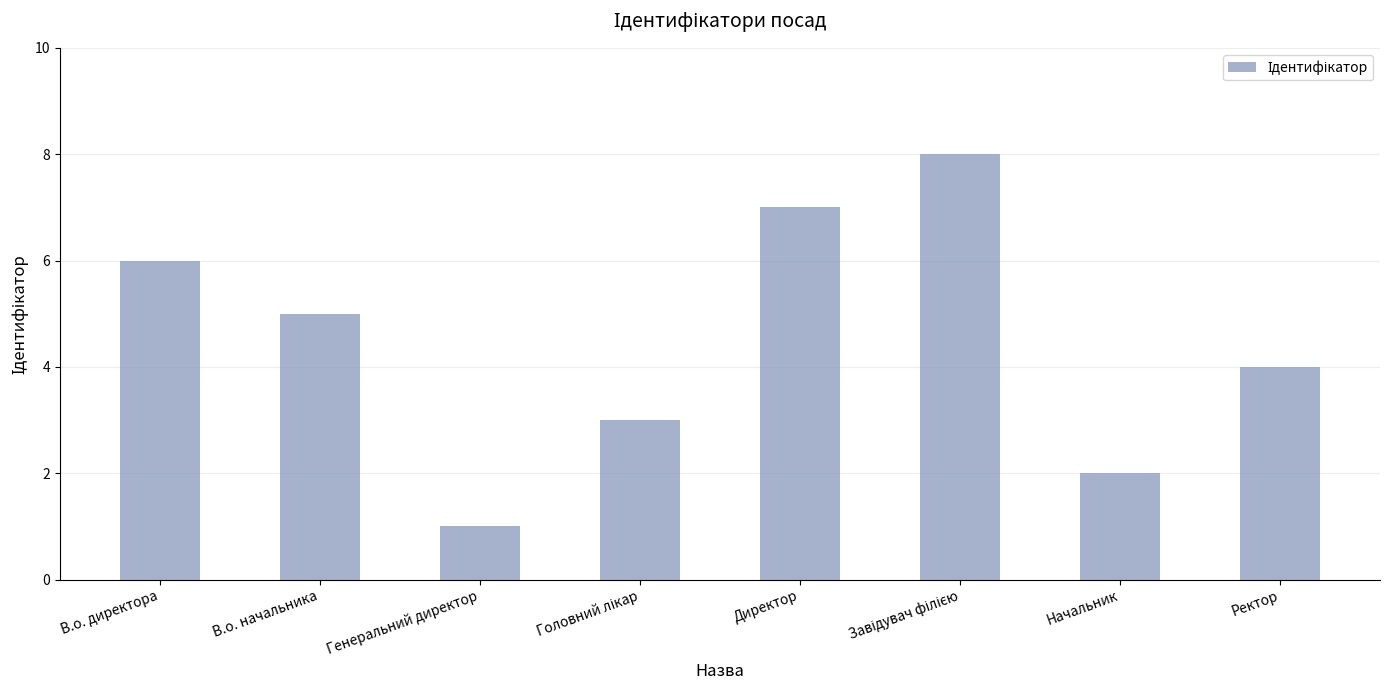

Are the bars horizontal?

No